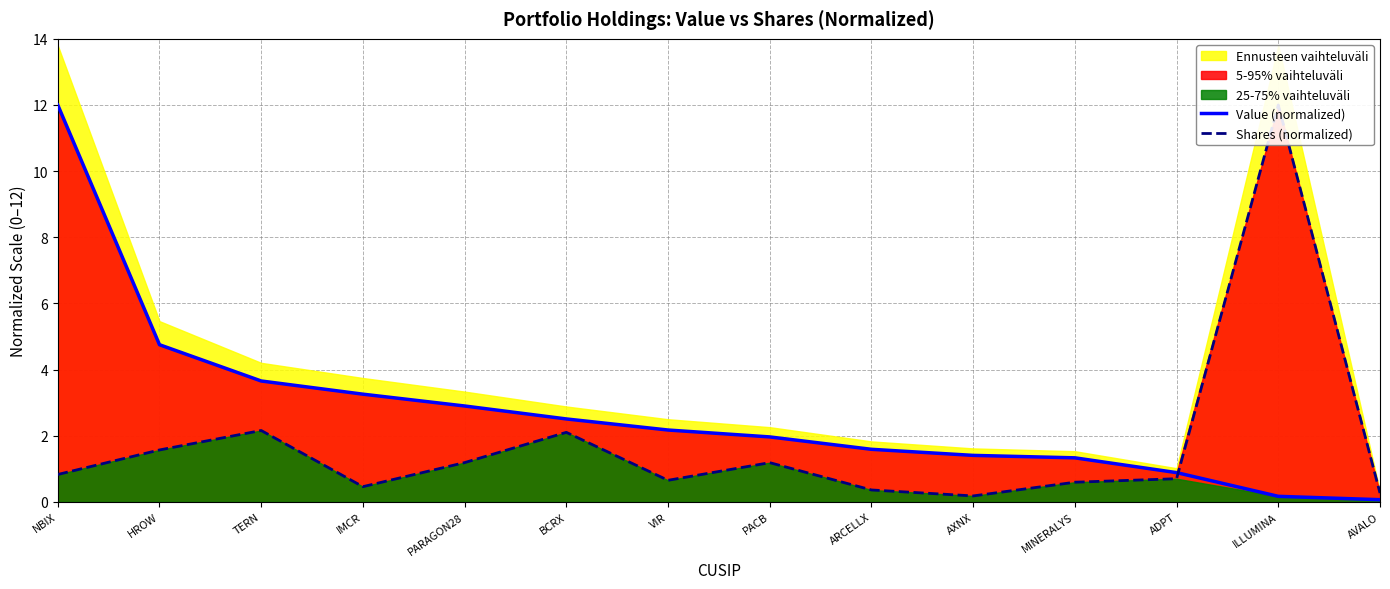

What is the lowest value of the Shares (normalized) series?

0.2